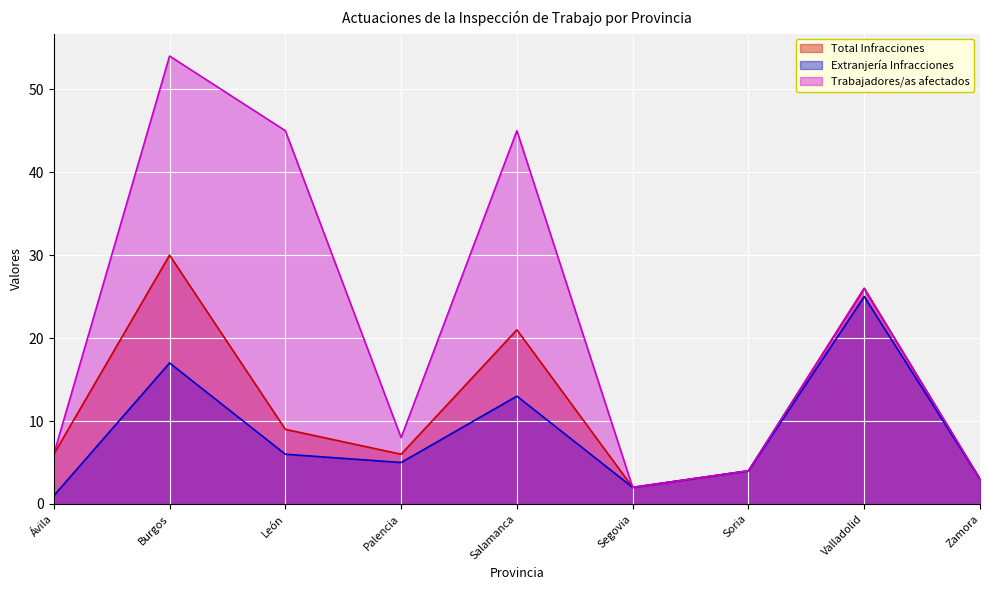

How many interior local peaks does the Extranjería Infracciones series have?

3